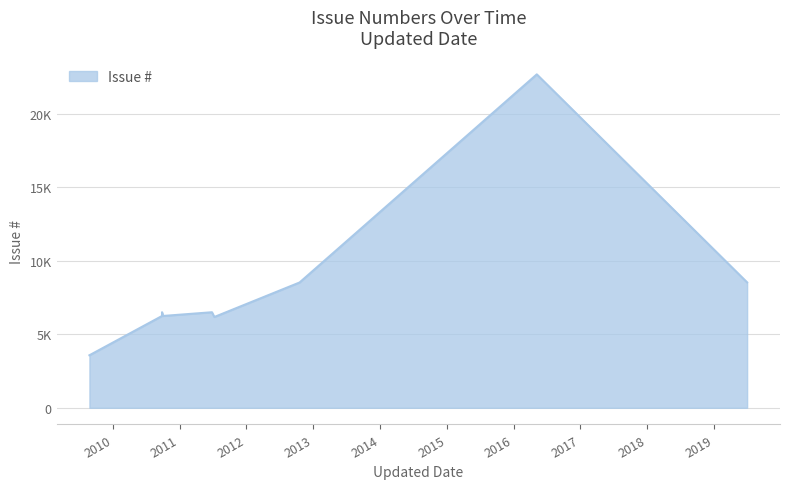

Does the chart have visible grid lines?

Yes